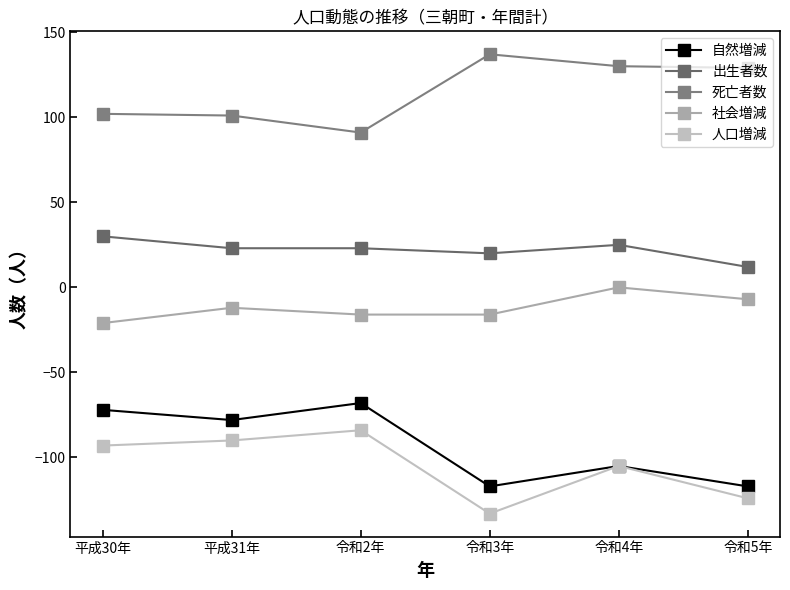

How many distinct data groups are displayed?

5